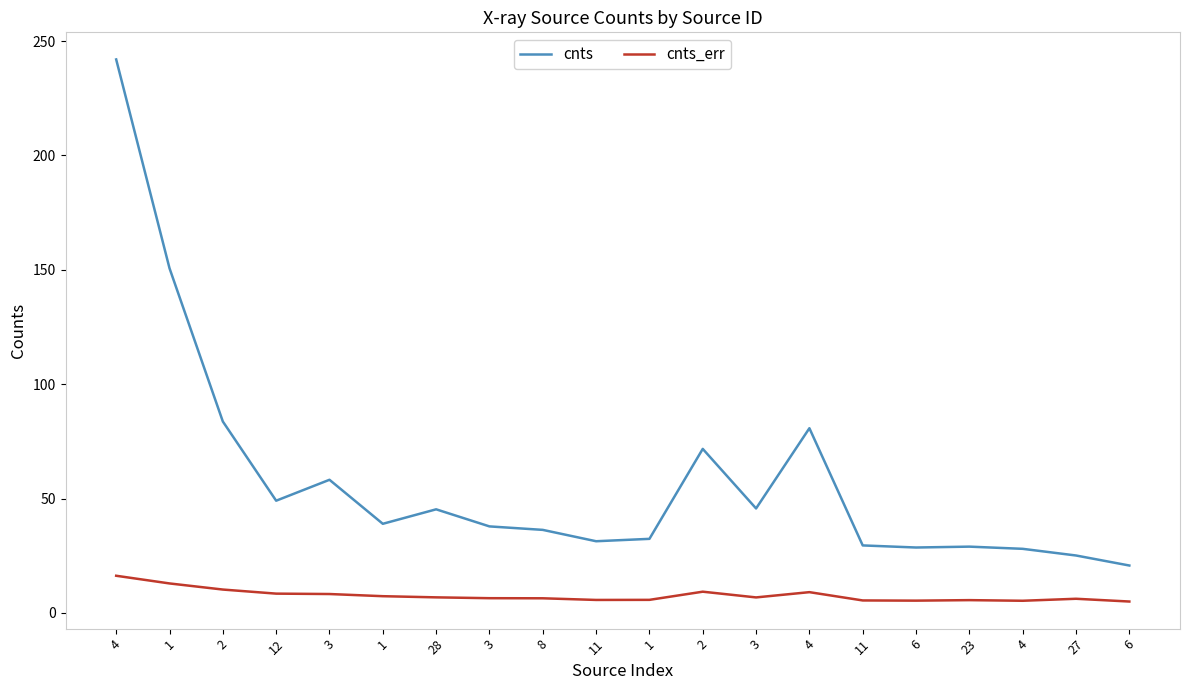

What is the difference between the maximum and second lowest values in the cnts series?

216.9